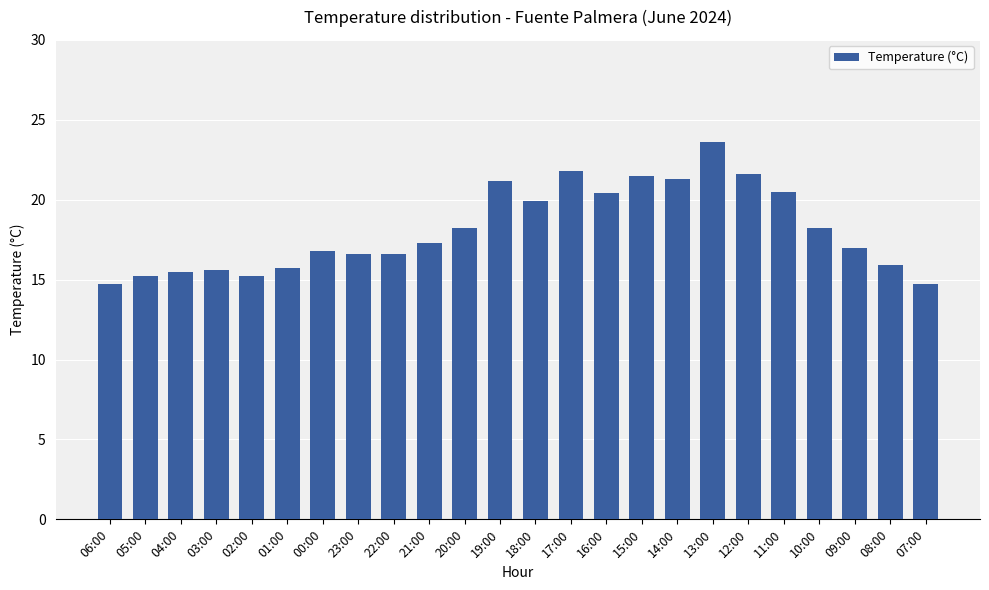

What is the greatest value displayed?

23.6